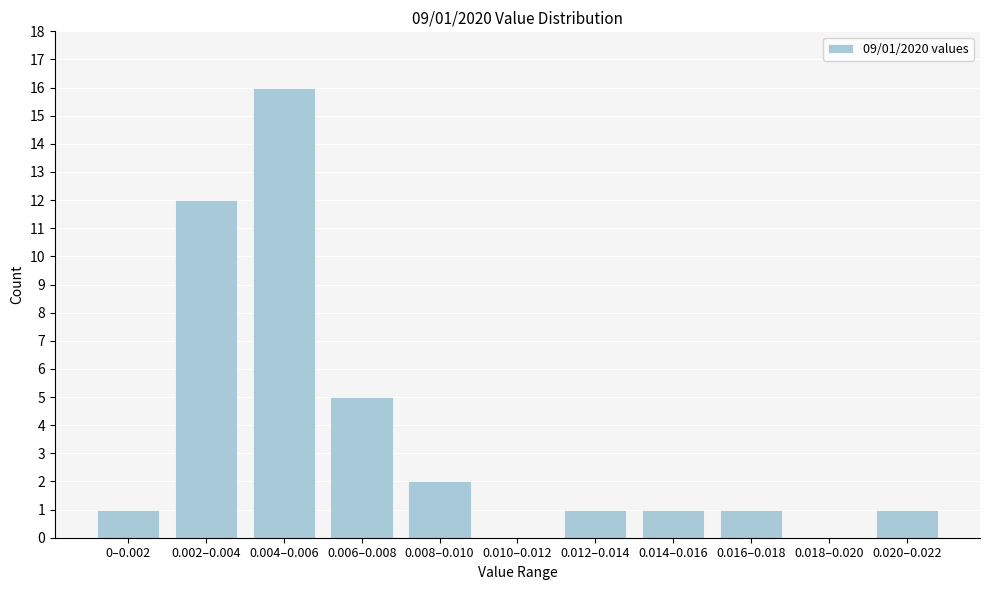

Reading left to right, extract all data points from this chart.

0–0.002=1	0.002–0.004=12	0.004–0.006=16	0.006–0.008=5	0.008–0.010=2	0.010–0.012=0	0.012–0.014=1	0.014–0.016=1	0.016–0.018=1	0.018–0.020=0	0.020–0.022=1